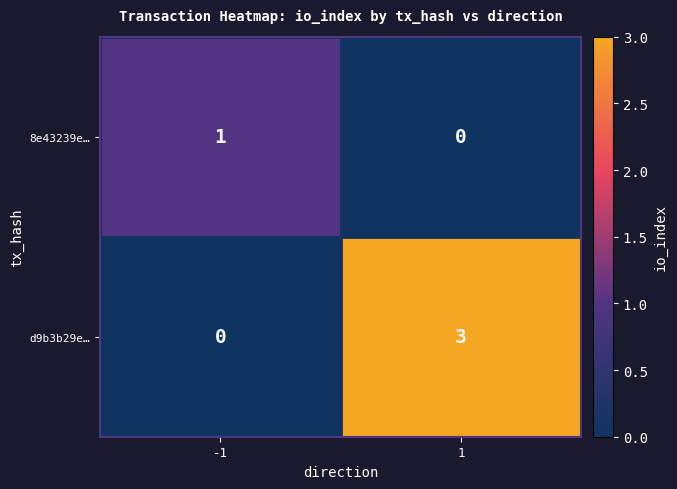

Which label corresponds to the largest value in the chart?

1